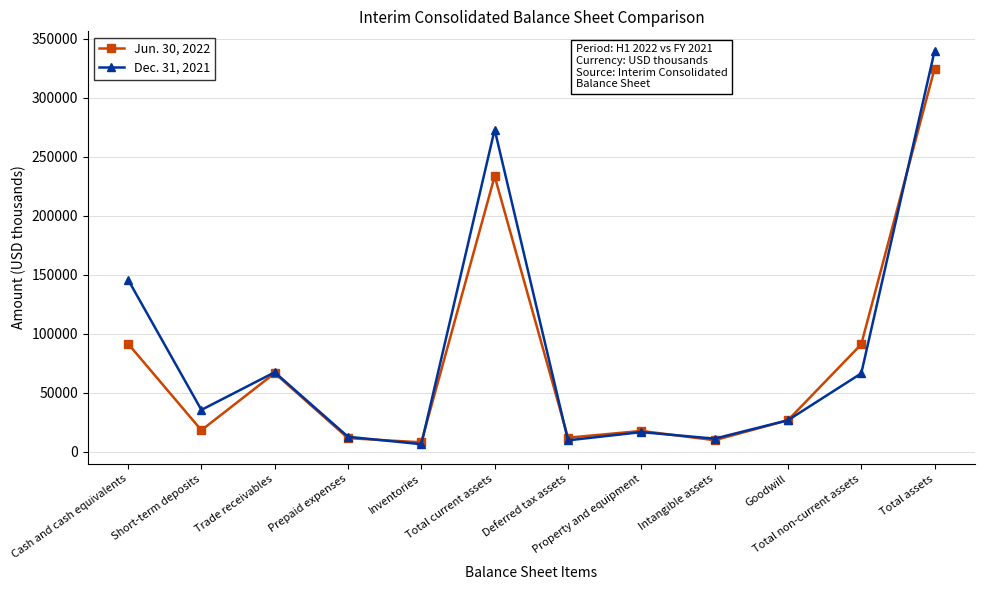

What position from the right is Cash and cash equivalents?

12